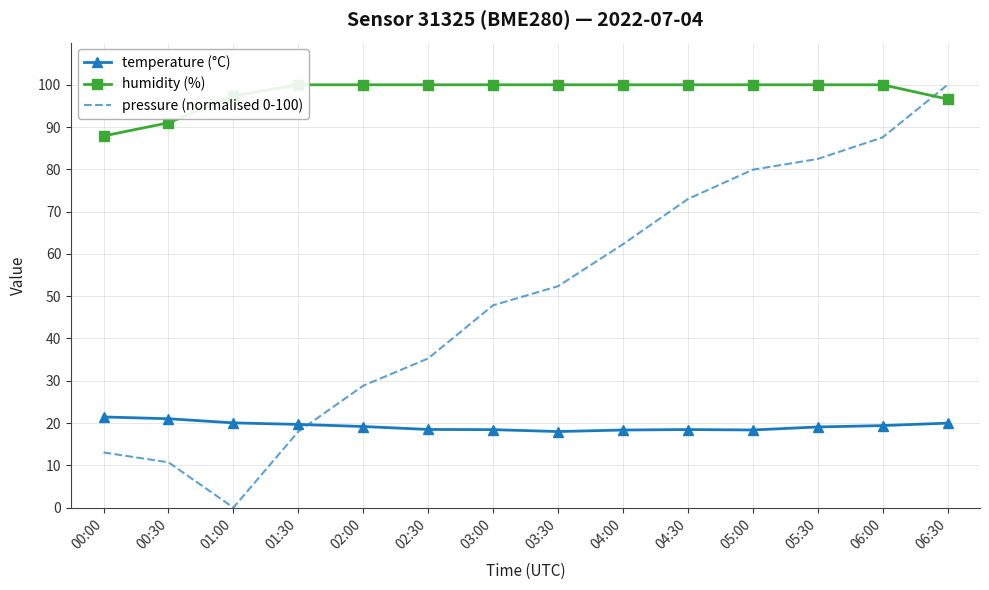

Reading left to right, what are all the values shown in this chart?

temperature (°C): 21.4	21.0	20.0	19.7	19.2	18.5	18.4	18.0	18.4	18.5	18.4	19.1	19.4	20.0
humidity (%): 87.9	91.0	97.4	100.0	100.0	100.0	100.0	100.0	100.0	100.0	100.0	100.0	100.0	96.6
pressure (normalised 0-100): 13.0	10.7	0.0	18.0	28.8	35.3	47.9	52.4	62.3	73.0	79.9	82.5	87.6	100.0